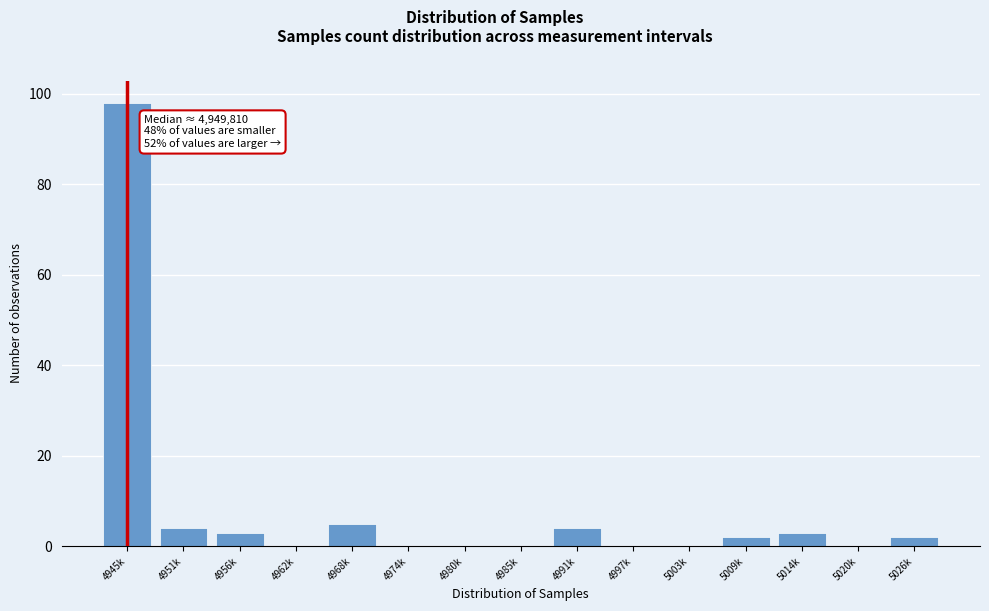

Reading right to left, extract all data points from this chart.

5026k=2	5020k=0	5014k=3	5009k=2	5003k=0	4997k=0	4991k=4	4985k=0	4980k=0	4974k=0	4968k=5	4962k=0	4956k=3	4951k=4	4945k=98